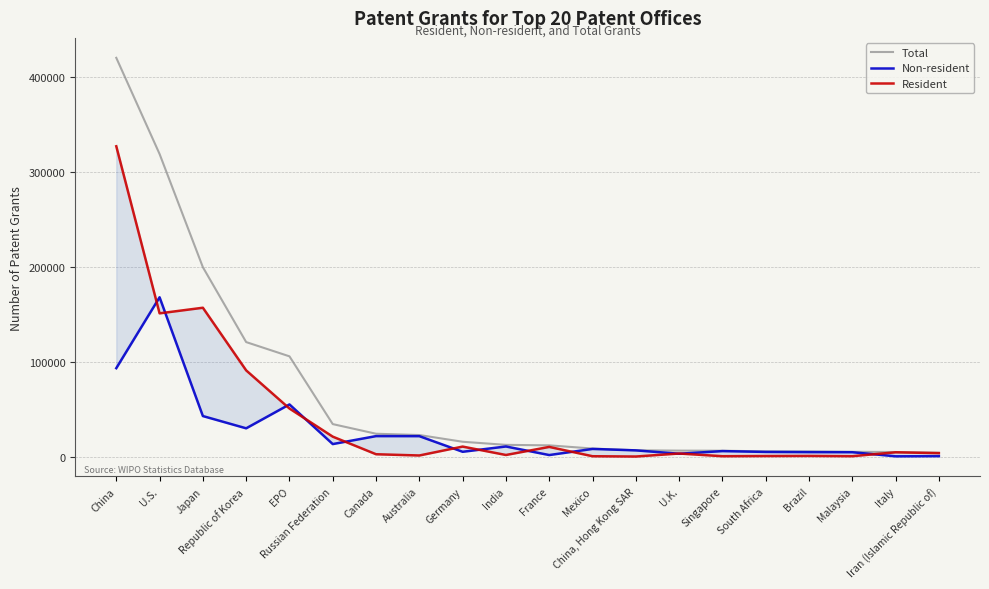

Read the Total value at Germany.

15653